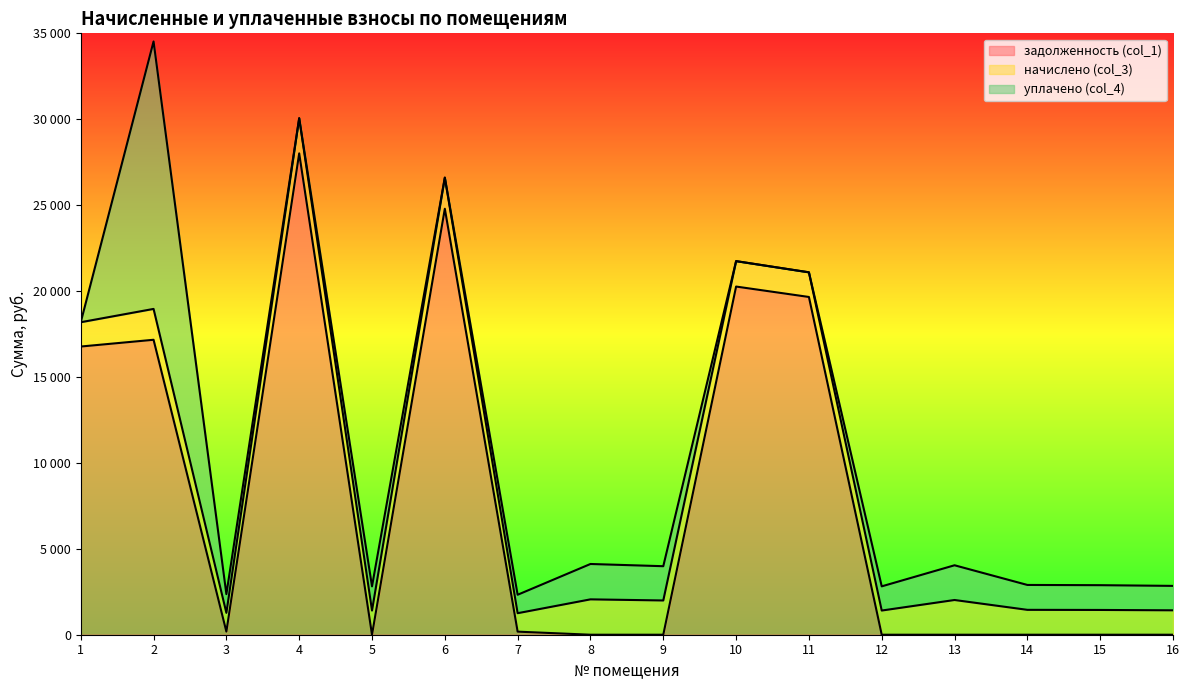

What is the value of the уплачено (col_4) point at the 15th from the left?

1441.6